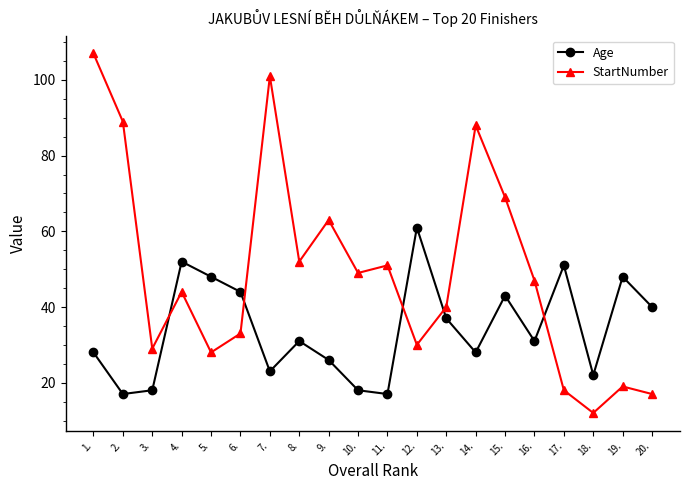

In Age, how many points are higher than both neighbors (excluding endpoints)?

6